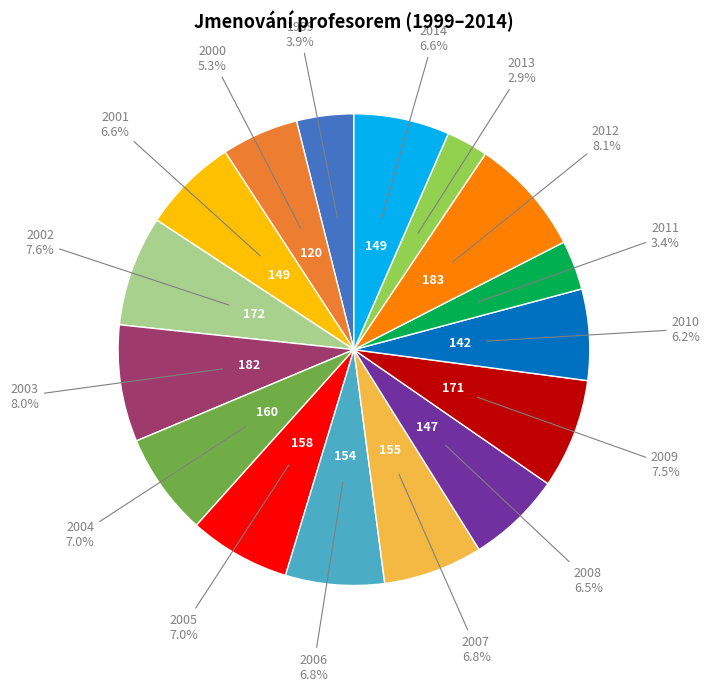

Is there a majority slice in this chart?

No